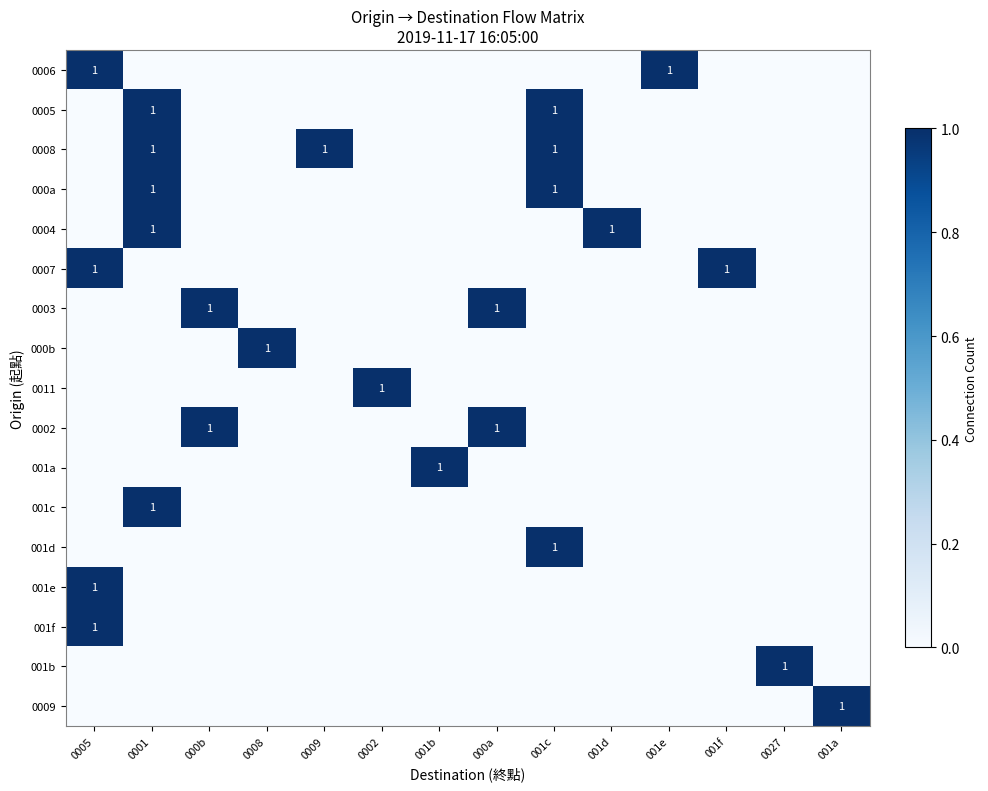

The value of 0008 at 0009 is 2. True or false?

False